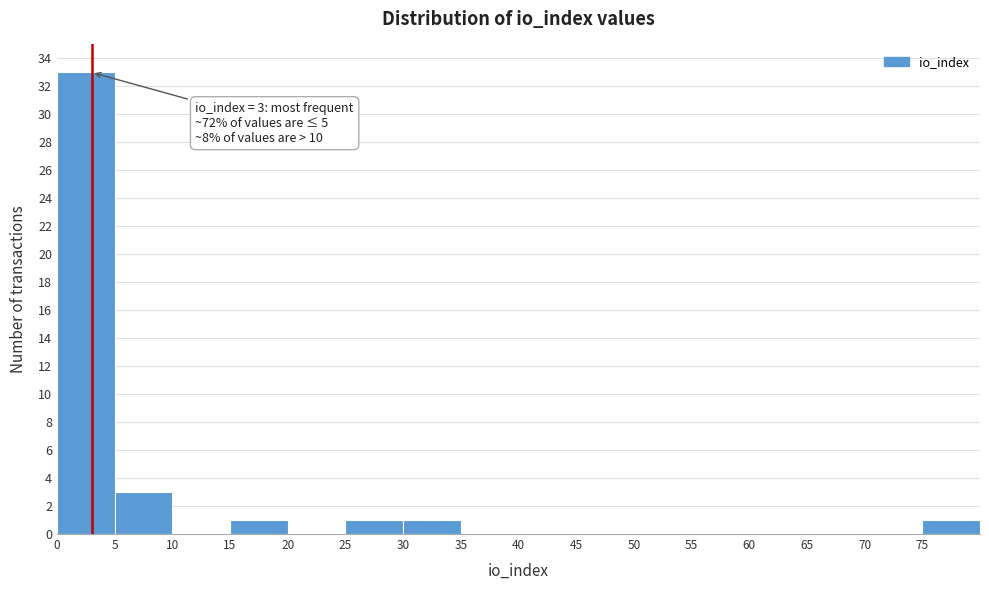

Over which range of the x-axis is the bar tallest?

0 to 5